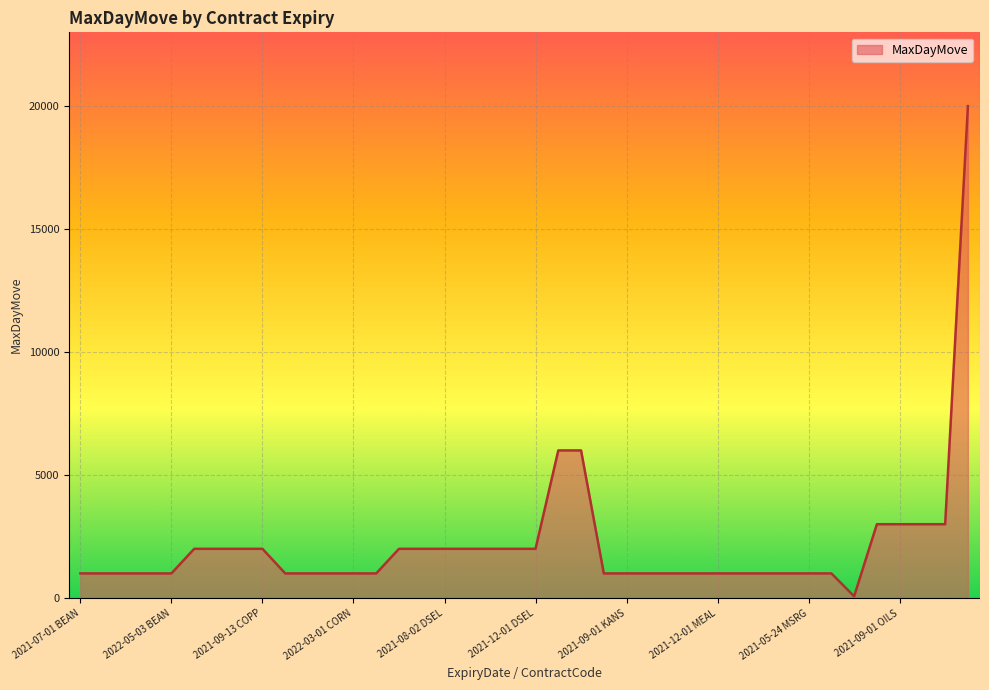

What is the difference between the maximum and minimum values?

19930